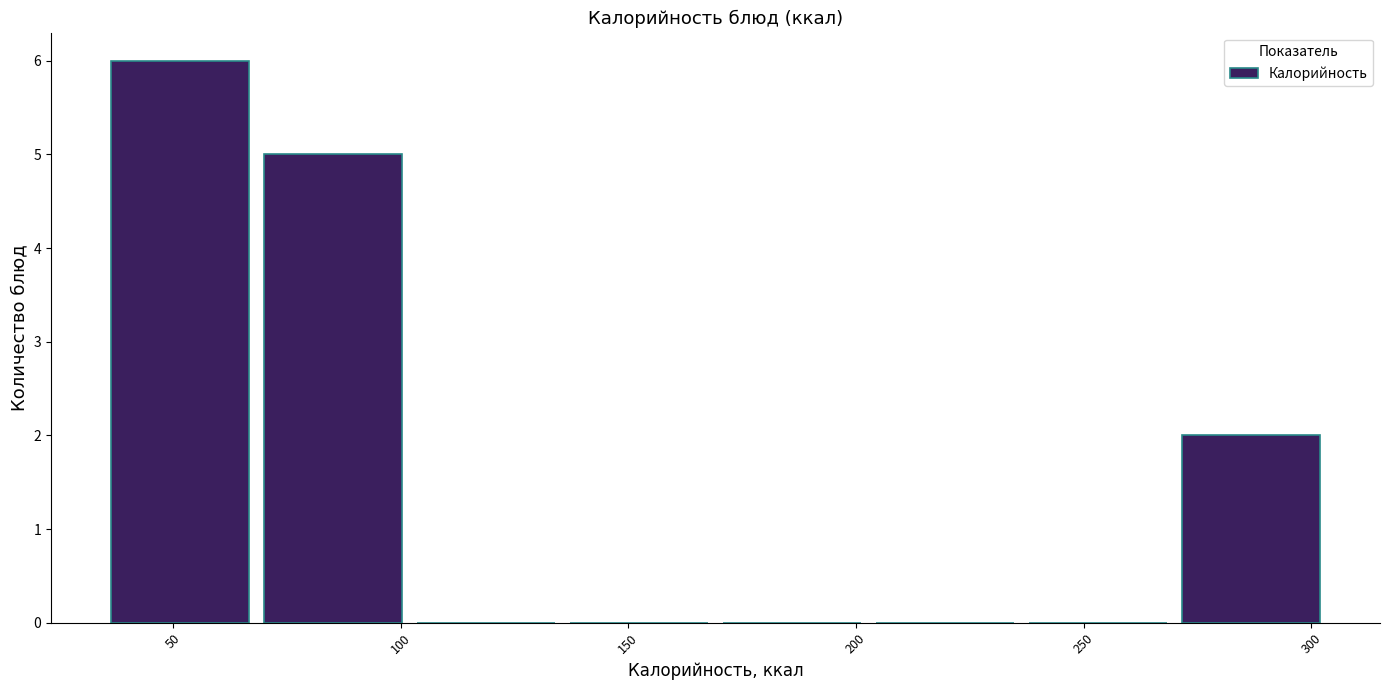

How tall is the bar that spans 35 to 70 on the x-axis? Neither the bar edges nor the heights are printed on the chart, so give them approximately, as read against the axes.

6